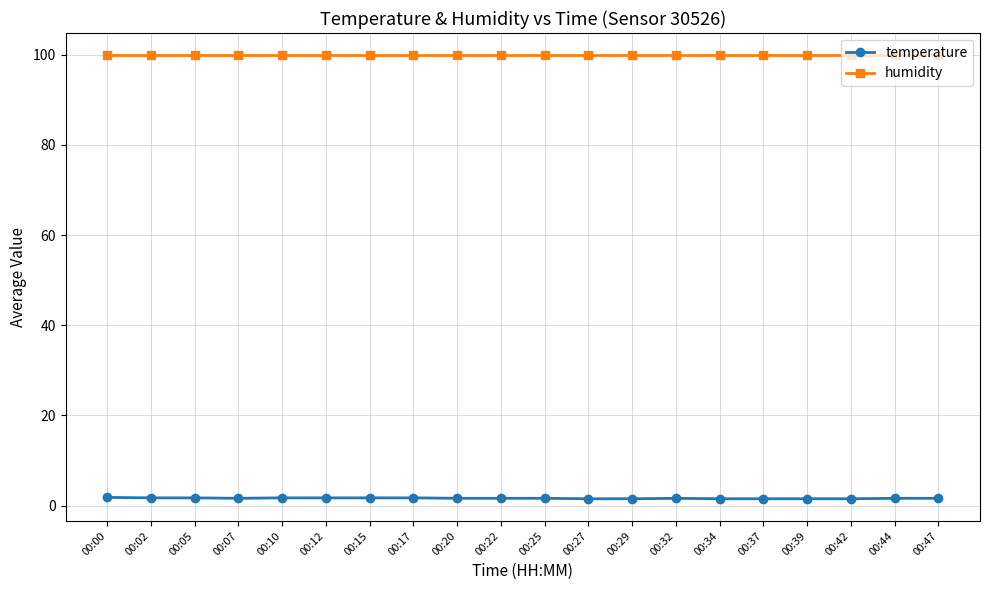

Which series has the largest total across all categories?

humidity